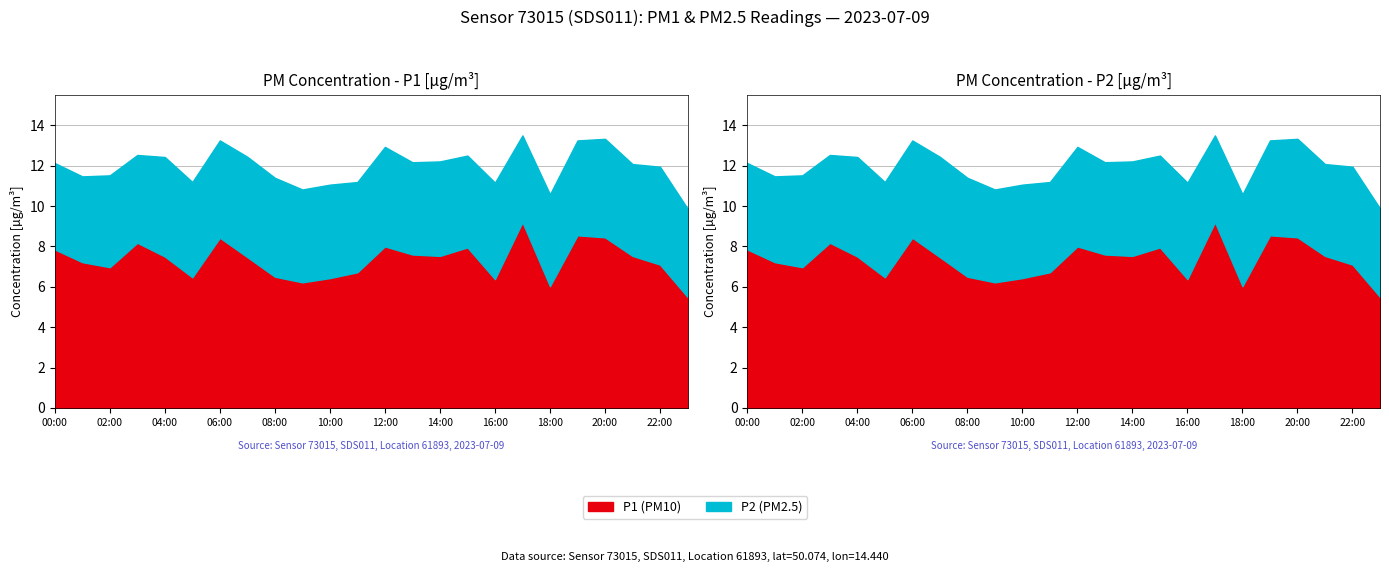

Rank the categories by value from lowest to highest.

23:00, 18:00, 09:00, 16:00, 10:00, 05:00, 08:00, 11:00, 02:00, 22:00, 01:00, 07:00, 04:00, 14:00, 21:00, 13:00, 00:00, 15:00, 12:00, 03:00, 06:00, 20:00, 19:00, 17:00